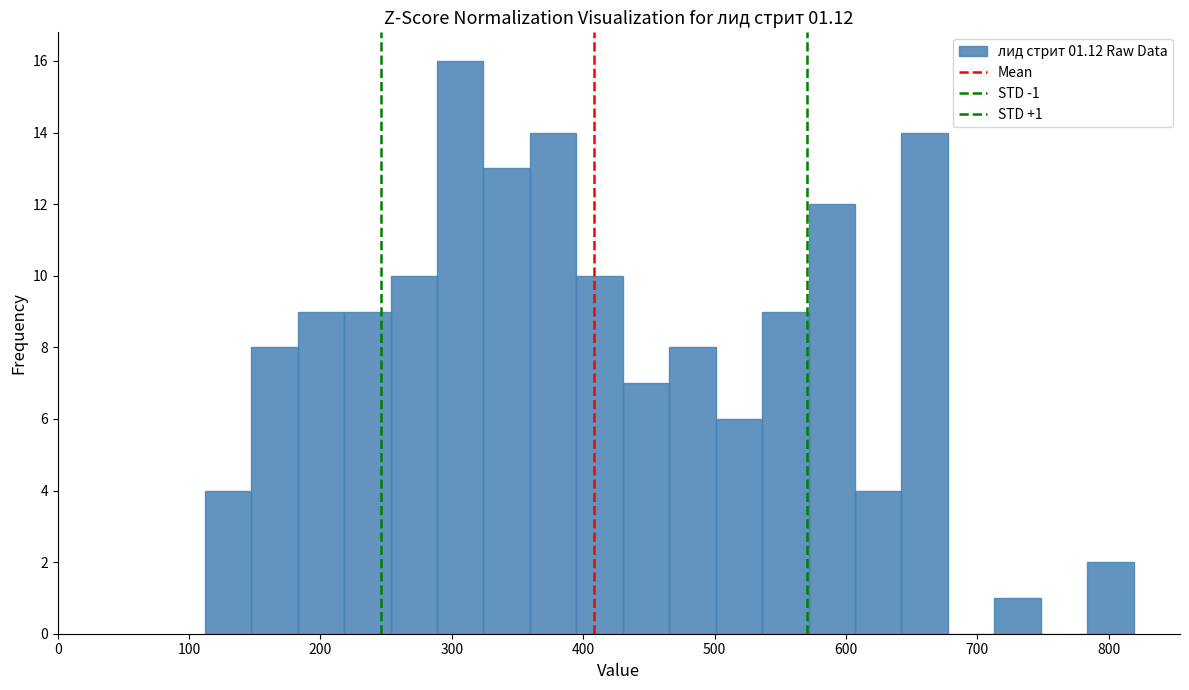

Read against the x-axis, roughly where is the centre of the tallest bar?

310